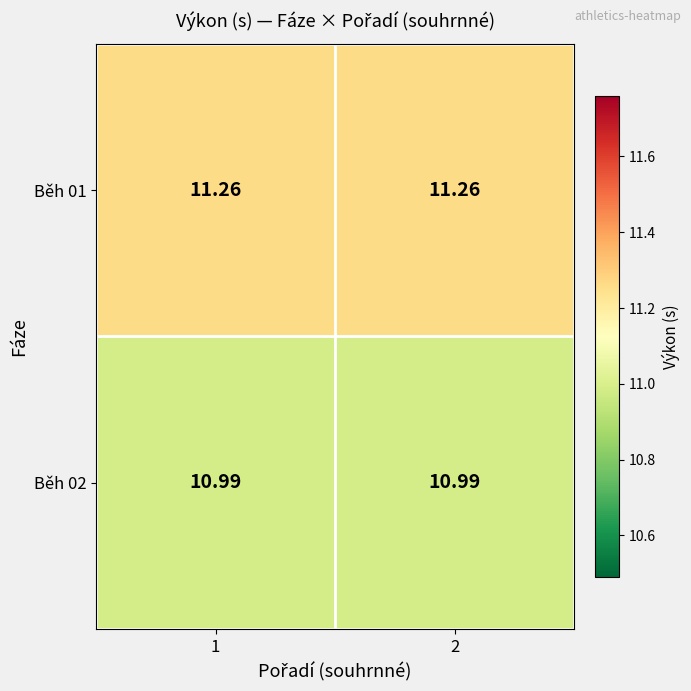

Is the value of Běh 02 at 1 greater than the value of Běh 01 at 1?

No